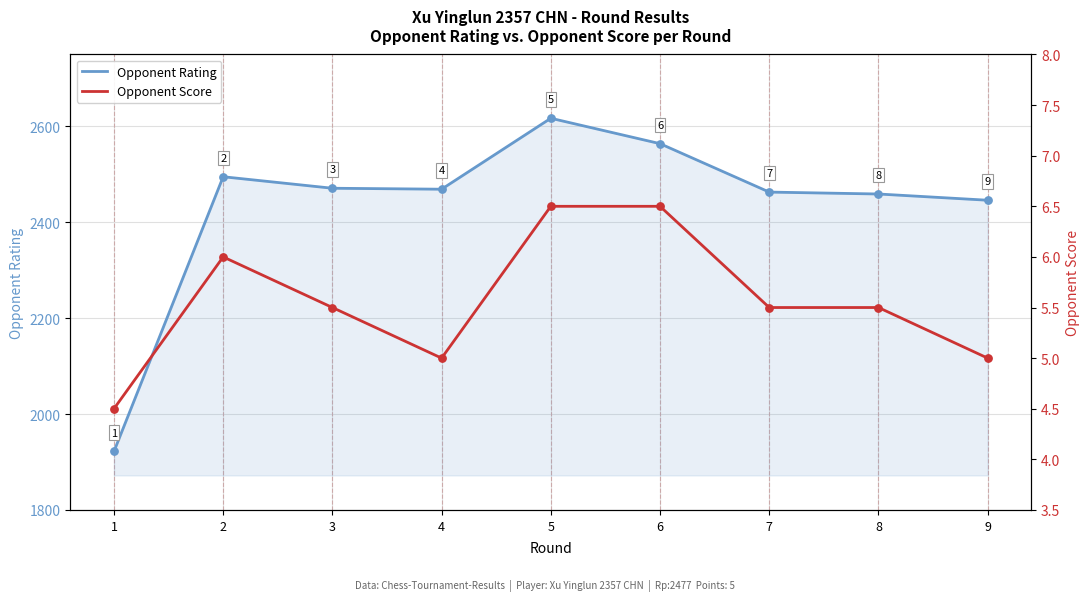

Which series reaches the minimum Y coordinate?

Opponent Score